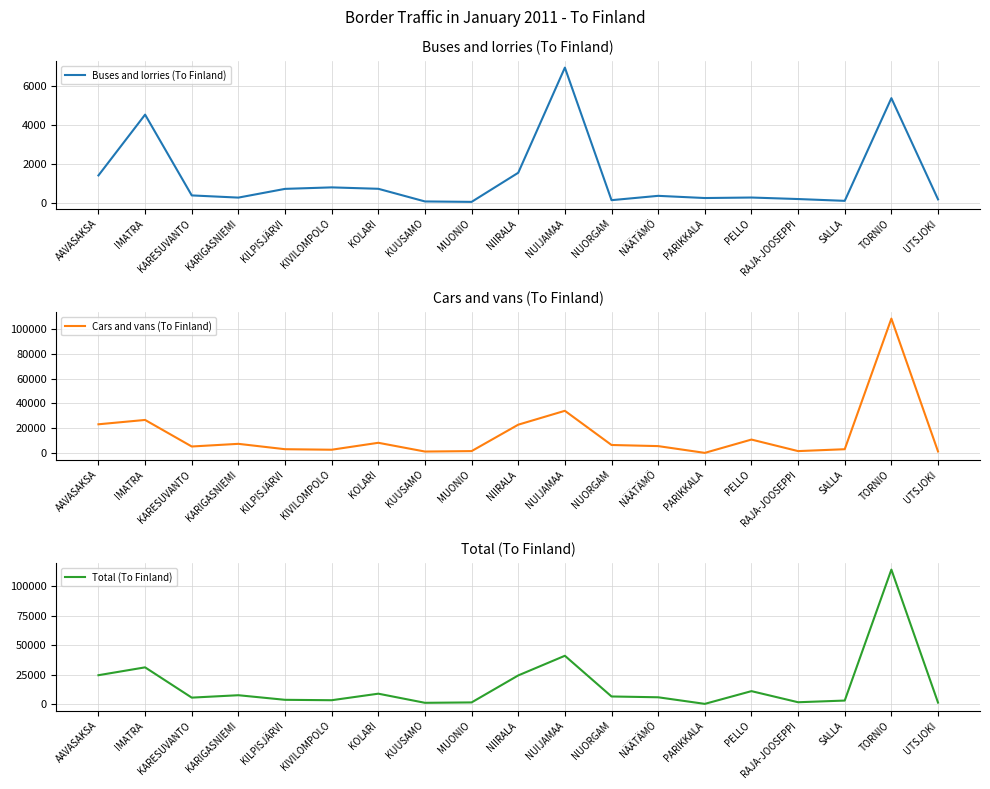

List the labels in order of Total (To Finland) value, largest first.

TORNIO, NUIJAMAA, IMATRA, AAVASAKSA, NIIRALA, PELLO, KOLARI, KARIGASNIEMI, NUORGAM, NÄÄTÄMÖ, KARESUVANTO, KILPISJÄRVI, KIVILOMPOLO, SALLA, RAJA-JOOSEPPI, MUONIO, UTSJOKI, KUUSAMO, PARIKKALA